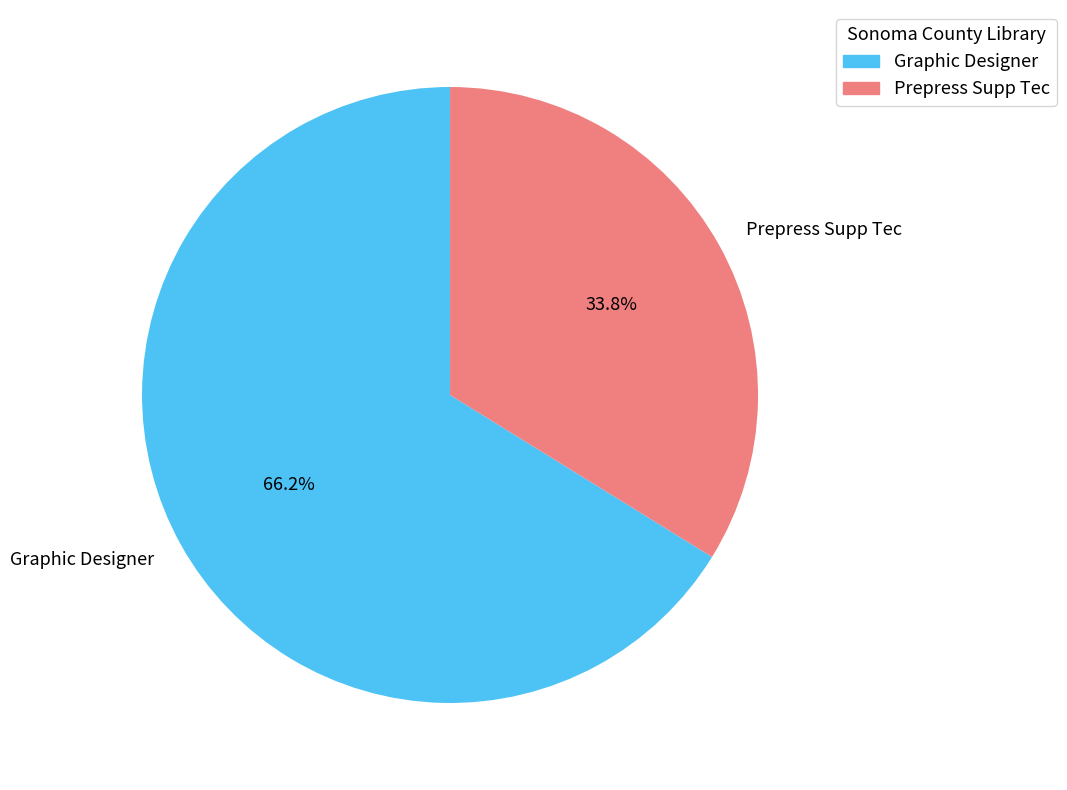

Between Prepress Supp Tec and Graphic Designer, which is larger?

Graphic Designer